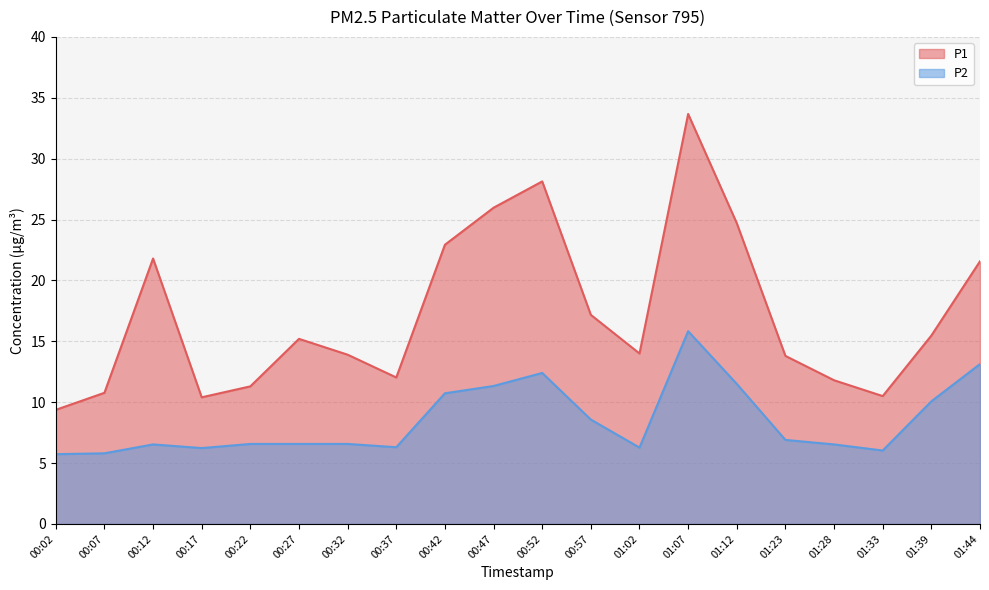

What is the total value across all series at 00:07?

16.6